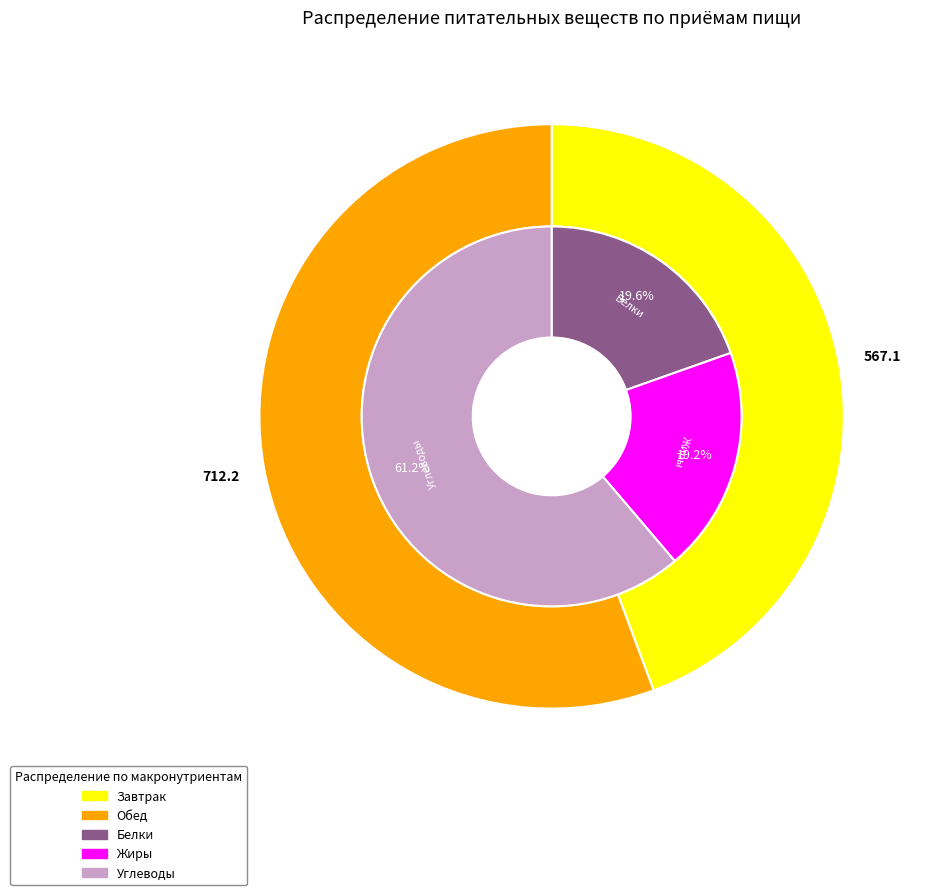

Which has a higher value, Обед or Завтрак?

Обед